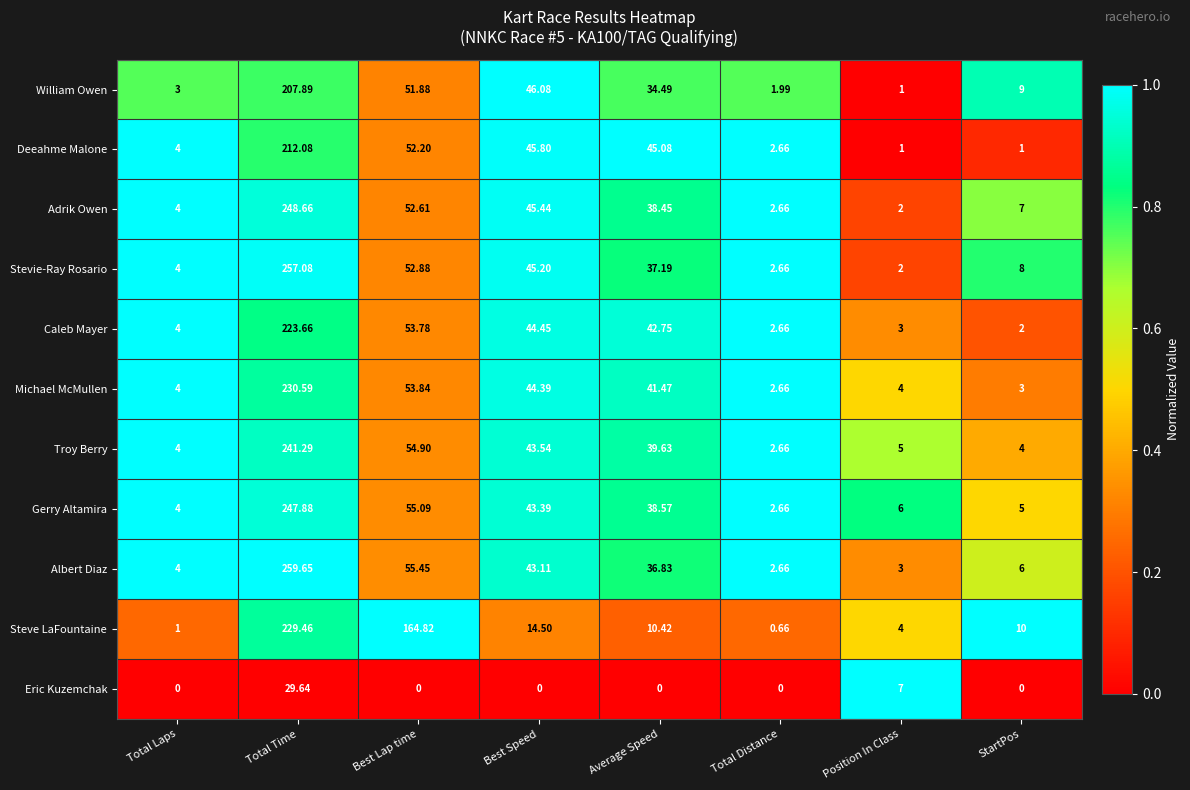

Where does the Albert Diaz series first go above 36?

Total Time